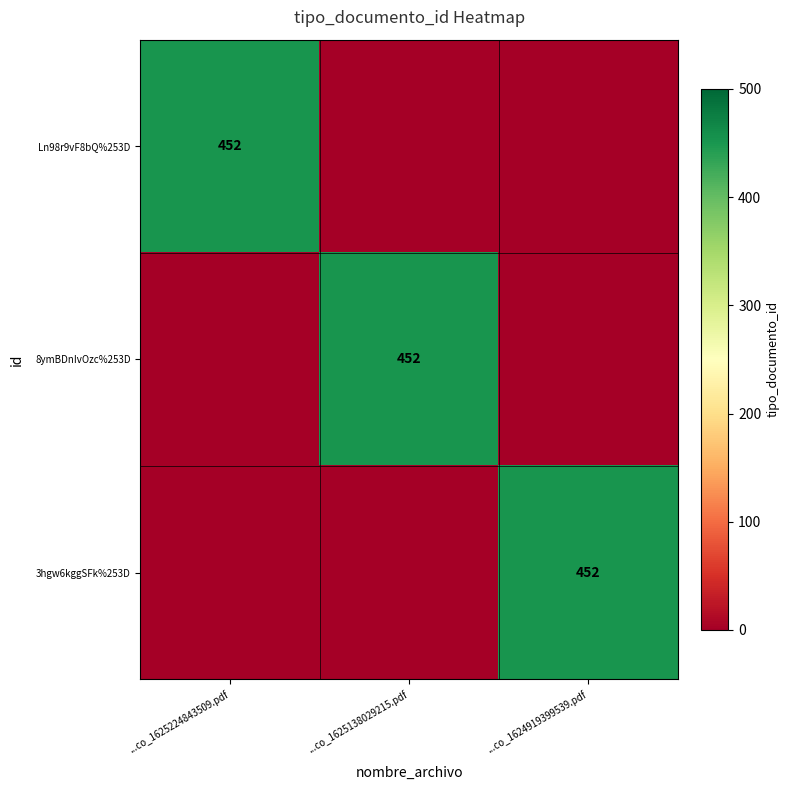

The Ln98r9vF8bQ%253D series shows 149 at ...co_1625224843509.pdf. True or false?

False